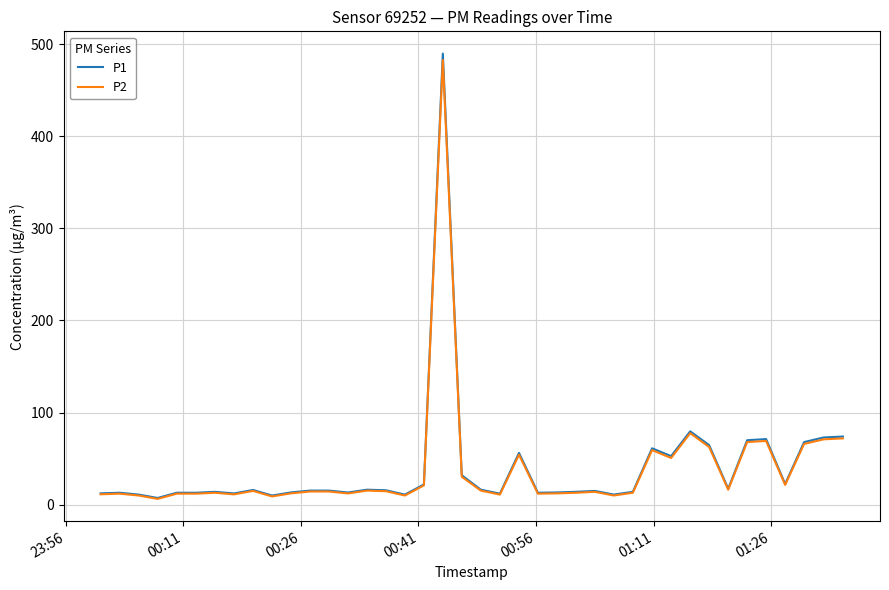

Which series has the largest range (max minus min)?

P1